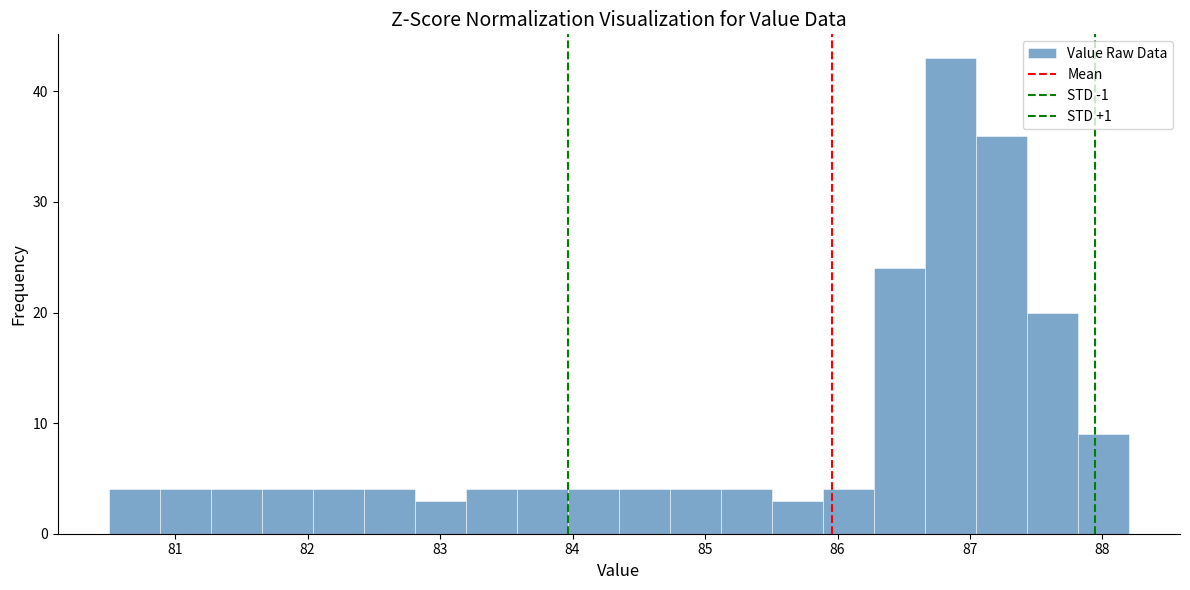

Read against the x-axis, roughly where is the centre of the tallest bar?

86.9